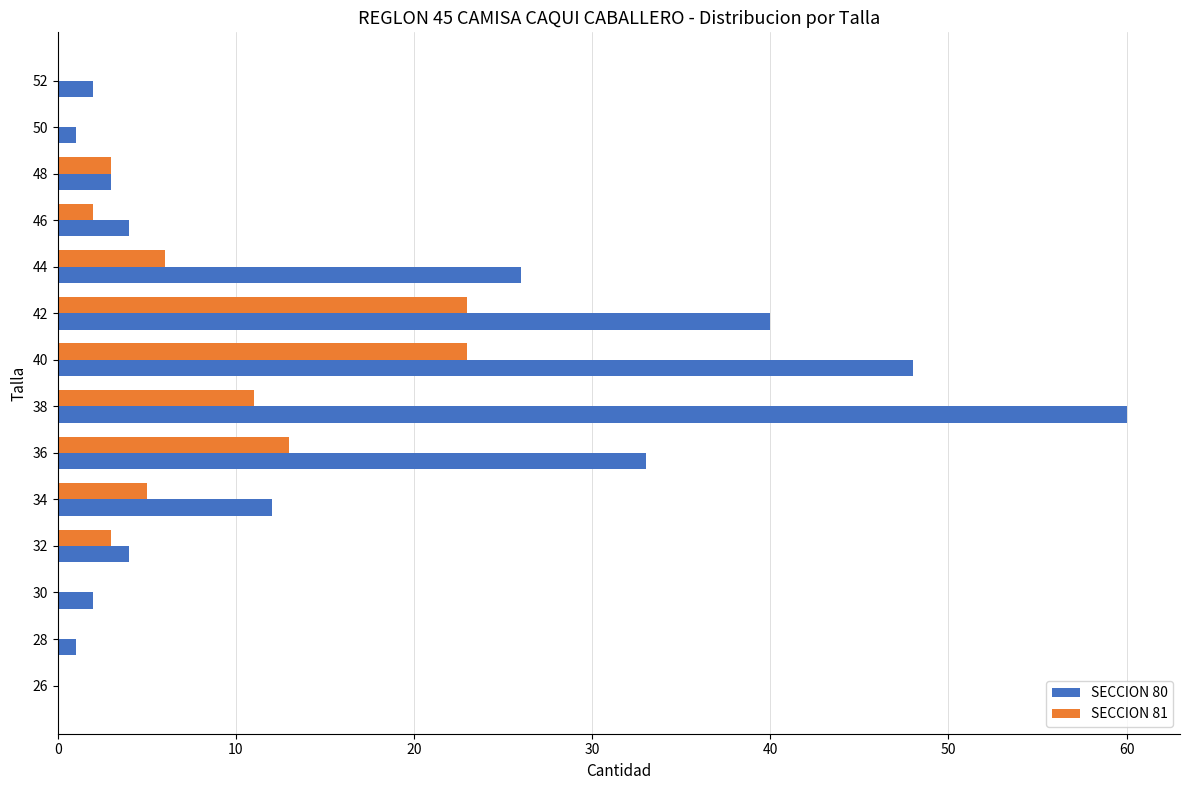

Where is SECCION 81 nearest to the value 11?

38